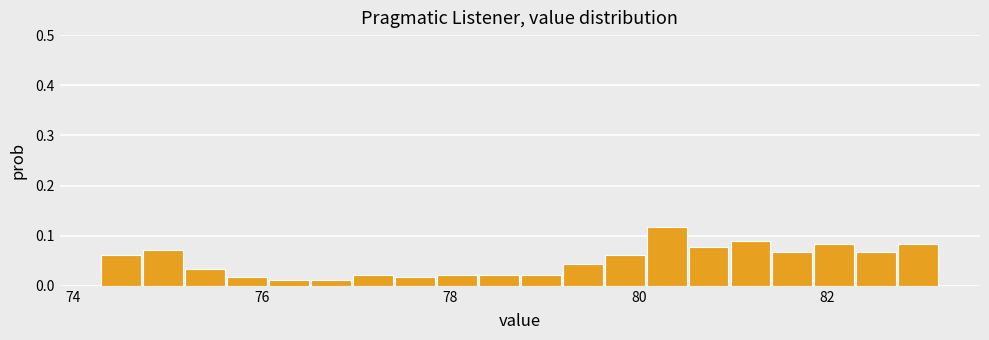

Around what value on the x-axis is the tallest bar? Give the approximate position of its centre, as read against the axis.

80.2